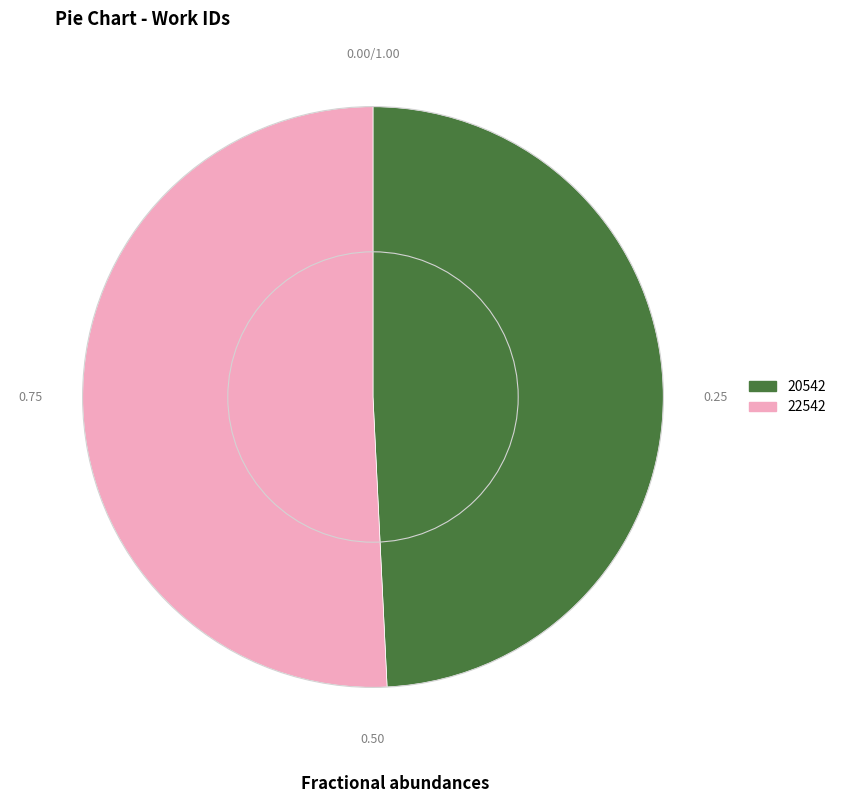

What is the ratio of the value at 20542 to the value at 22542?

1.0